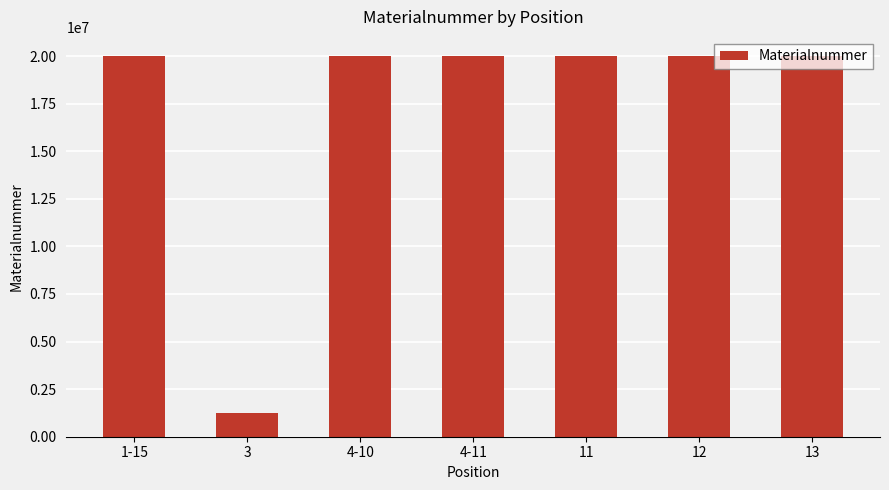

How many bars are there in total?

7